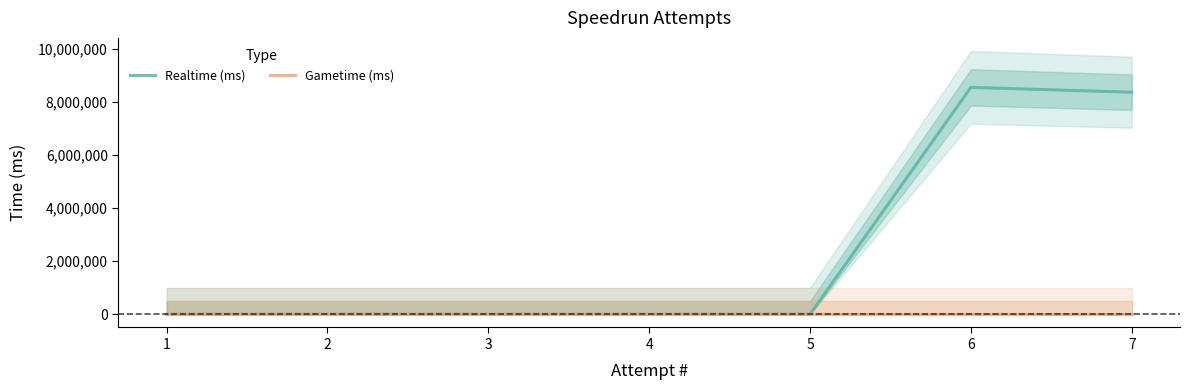

At which category does Realtime (ms) reach its first local peak?

6